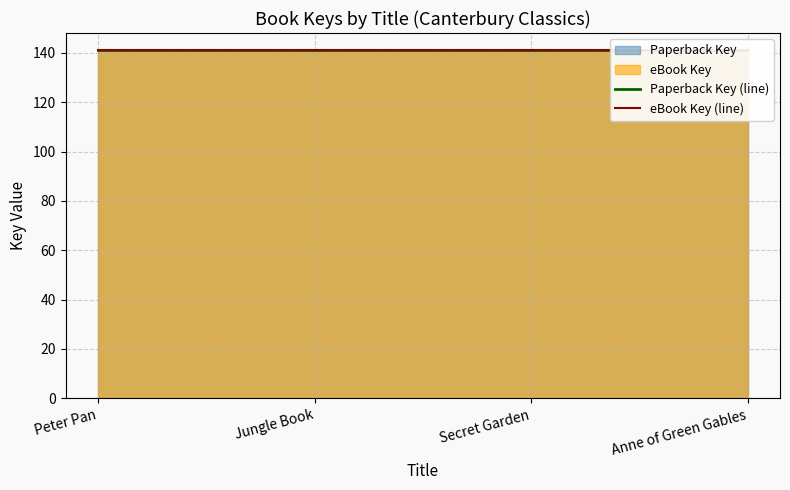

What is the value of the eBook Key (line) point at the 1st from the left?

141.0